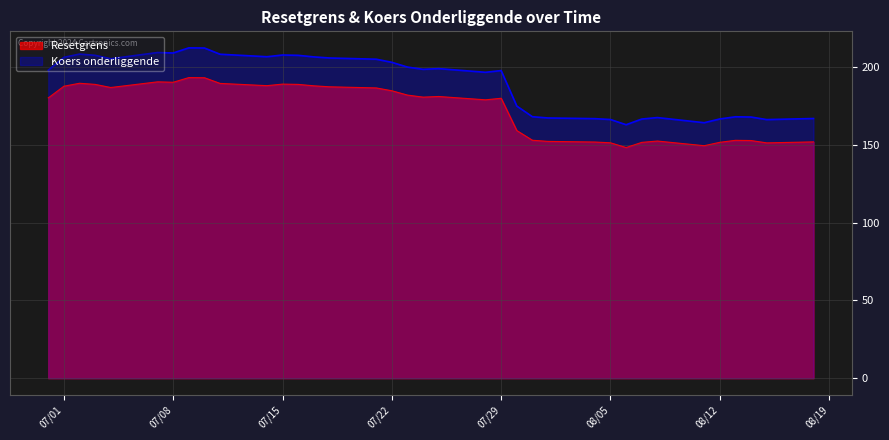

True or false: Resetgrens has more than 2 points higher than both neighbors.

True